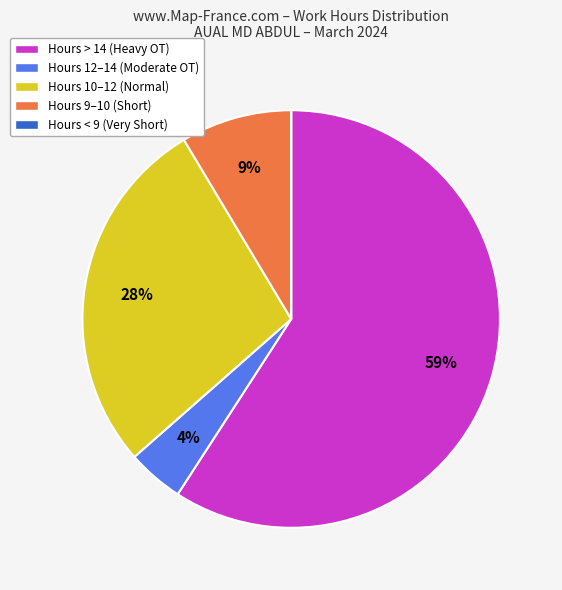

To the nearest percent, what is the difference between the largest and smallest slice percentages?

59%